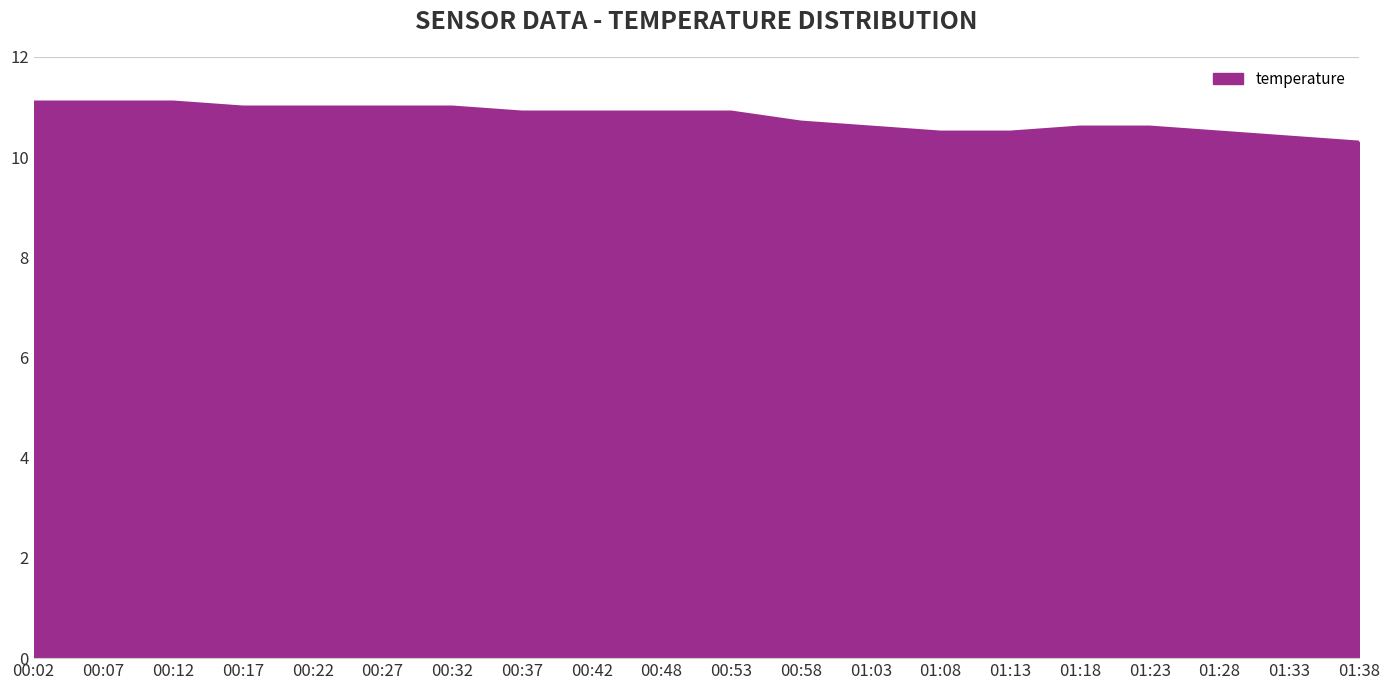

What is the change in value from 00:02 to 01:33?

-0.7